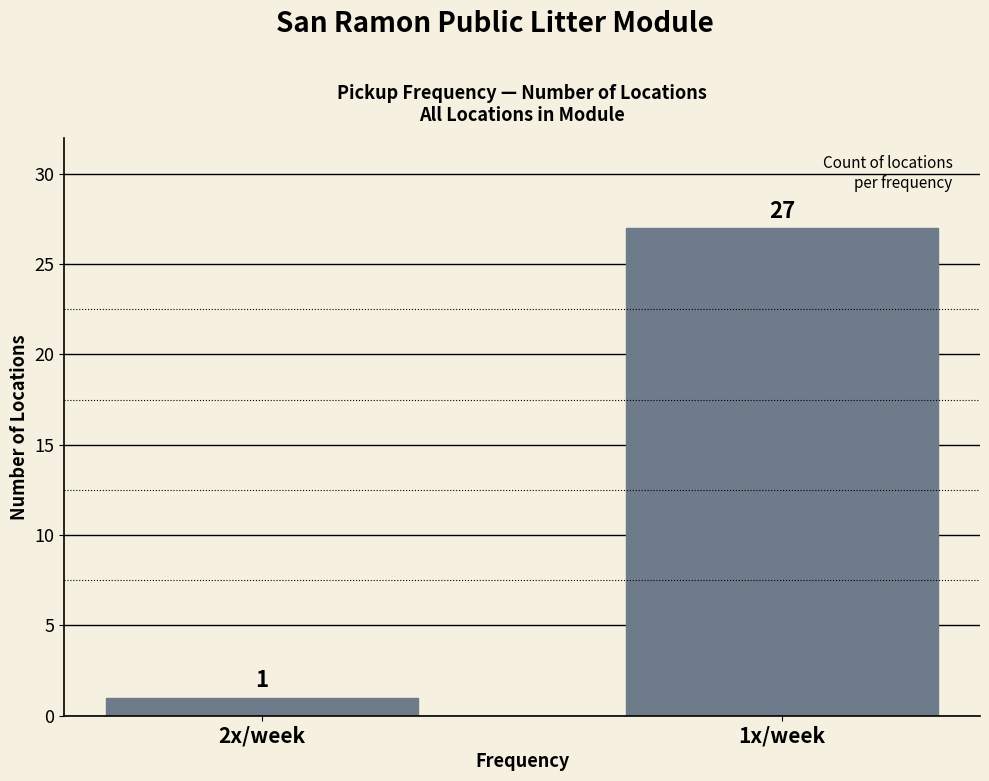

What is the value of the 1st bar from the left?

1